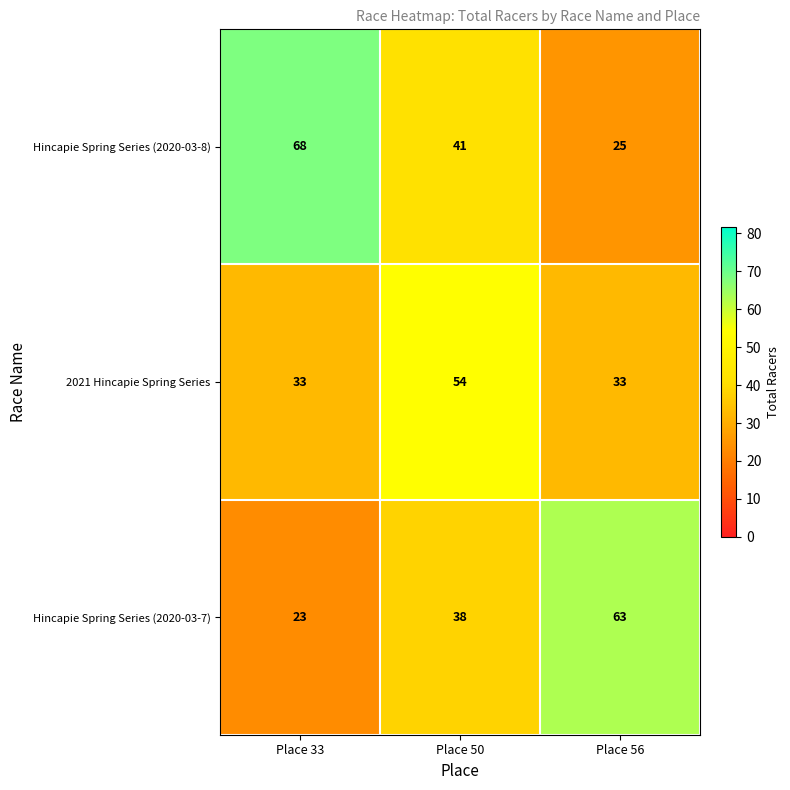

Rank the series by their average value, from highest to lowest.

Hincapie Spring Series (2020-03-8), Hincapie Spring Series (2020-03-7), 2021 Hincapie Spring Series